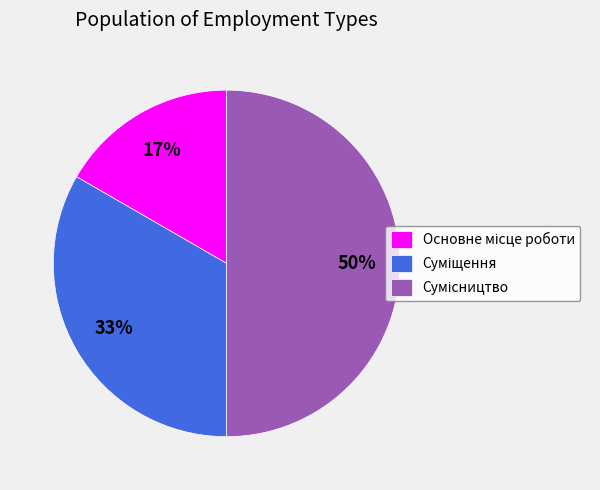

Count the number of slices in the pie.

3